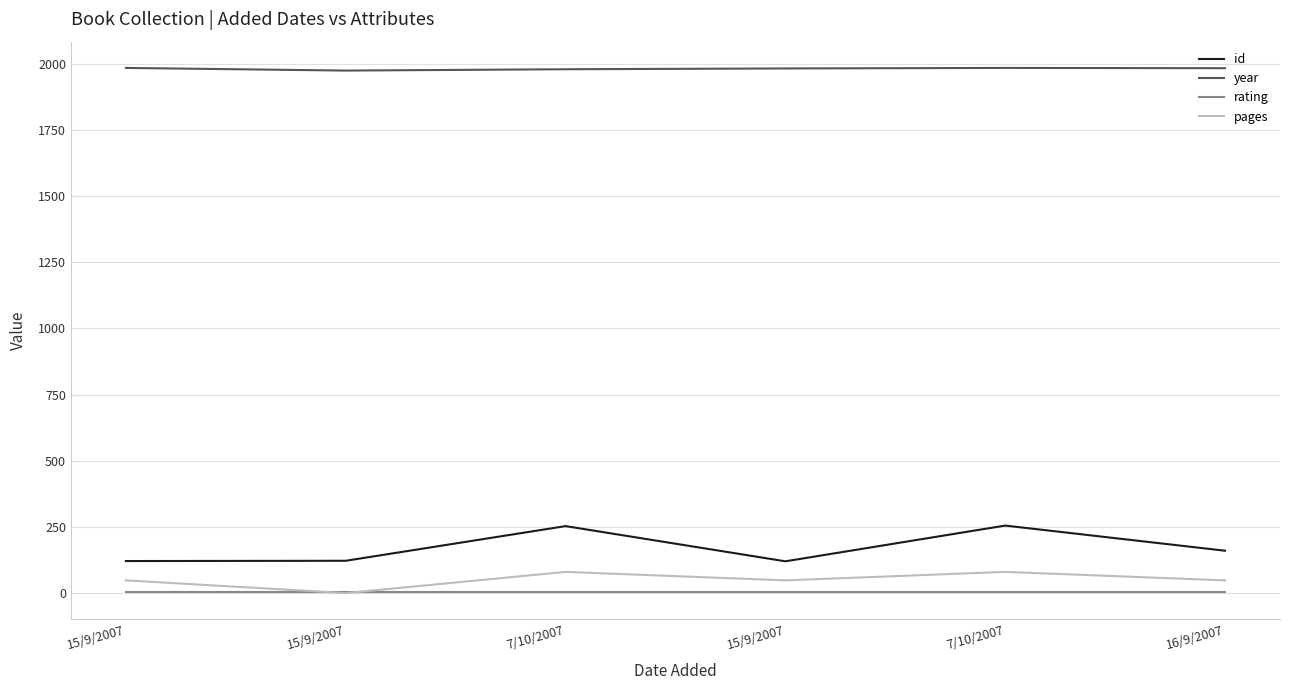

Rank the series at 7/10/2007 from lowest to highest value.

rating, pages, id, year